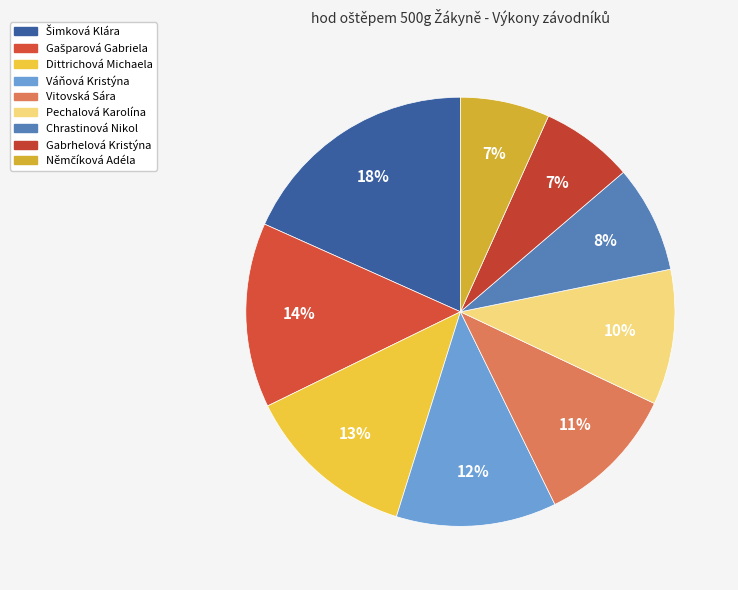

Approximately how many times larger is the value at Váňová Kristýna compared to Němčíková Adéla?

1.8